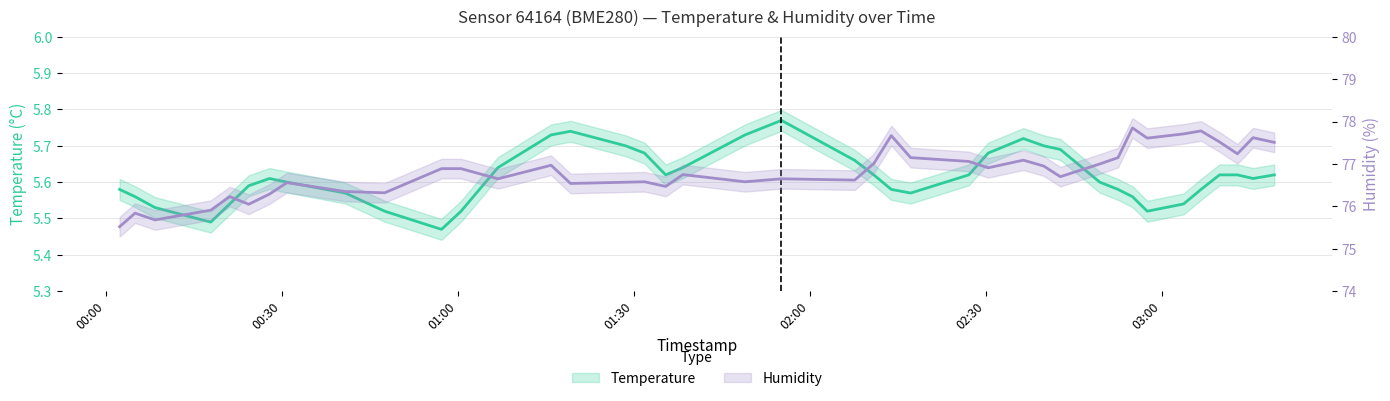

What is the spread (max minus min) of values at 37?

71.6